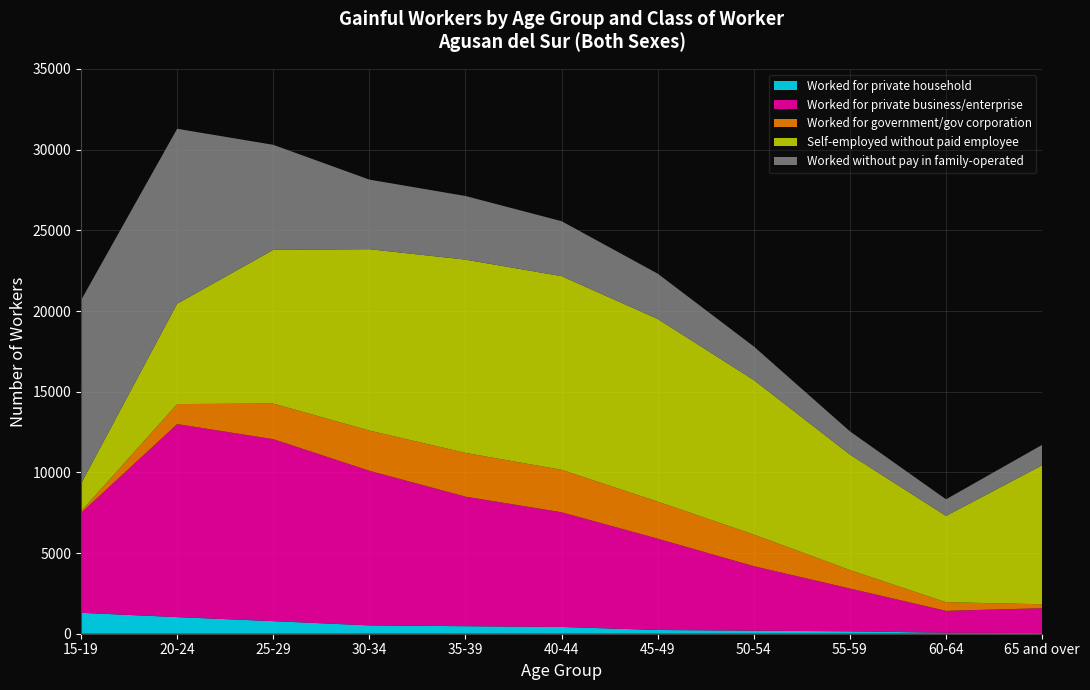

Reading right to left, what are all the values shown in this chart?

Worked for private household: 40	63	150	189	232	419	466	516	780	1029	1298
Worked for private business/enterprise: 1541	1355	2653	3996	5658	7109	8030	9584	11278	11962	6188
Worked for government/gov corporation: 245	535	1142	1960	2297	2629	2711	2490	2207	1242	95
Self-employed without paid employee: 8616	5348	7155	9574	11319	12003	11977	11242	9524	6219	1716
Worked without pay in family-operated: 1266	1030	1441	2082	2809	3406	3944	4311	6511	10842	11371